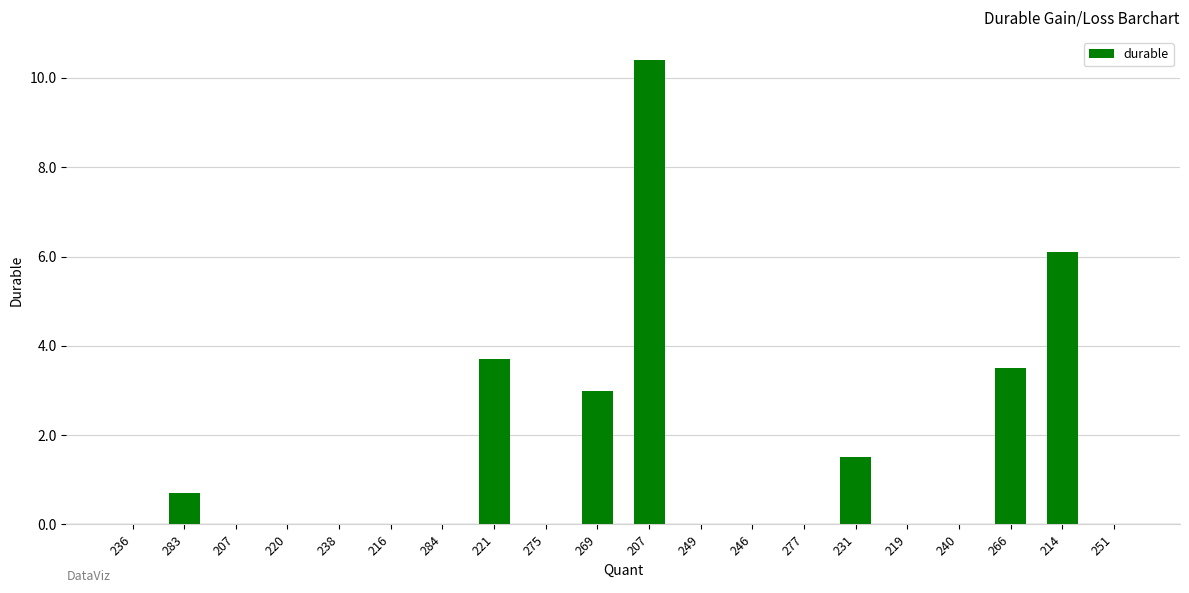

The chart shows a value of 0.0 at 251. True or false?

True